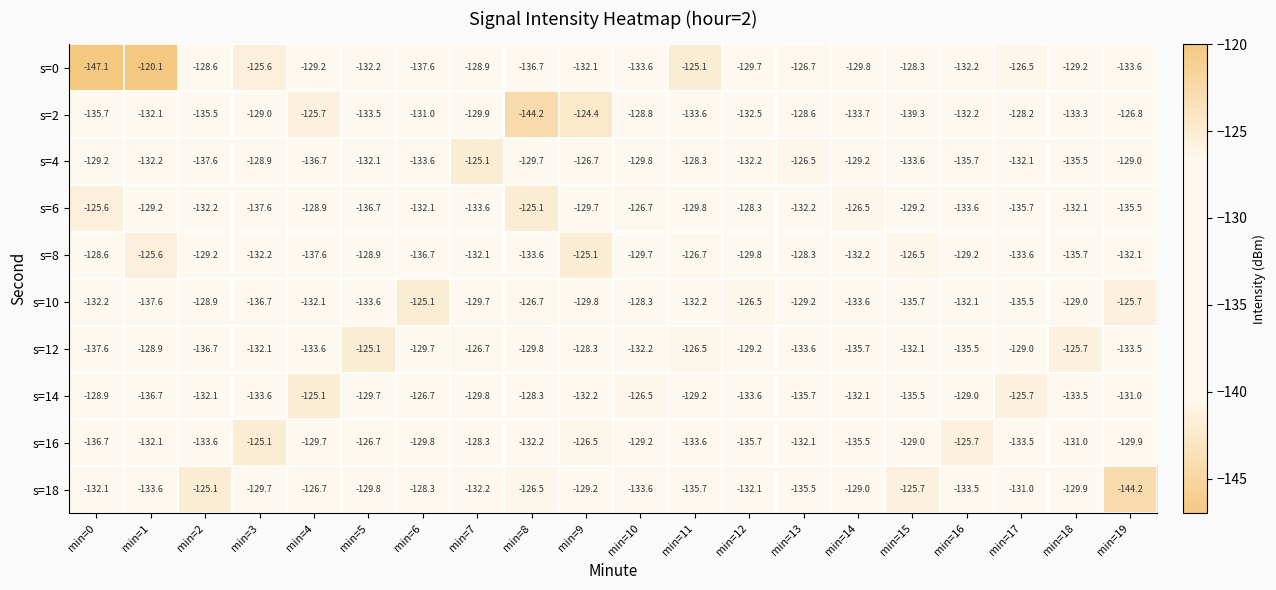

True or false: s=14 has a value of -185.9 at min=18.

False